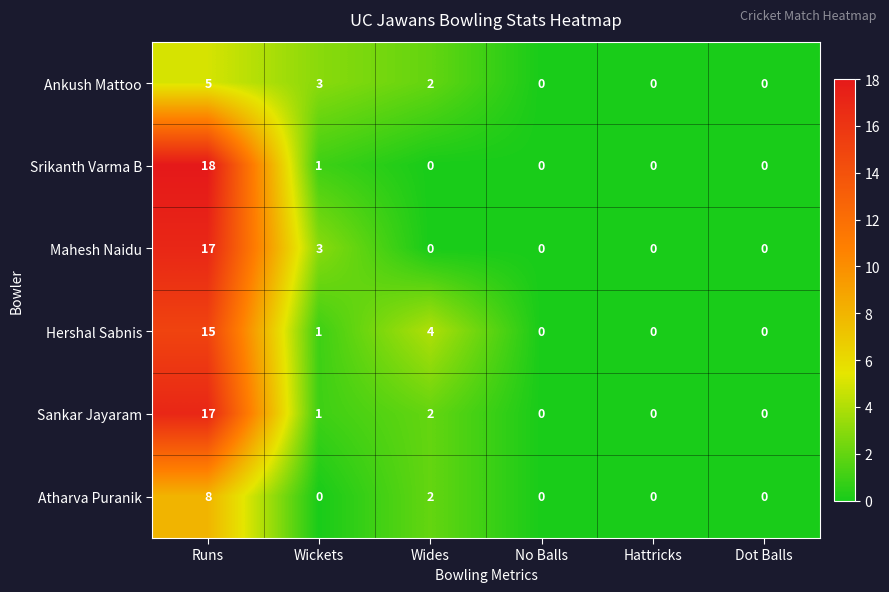

What is the difference between the second highest and minimum values in the Mahesh Naidu series?

3